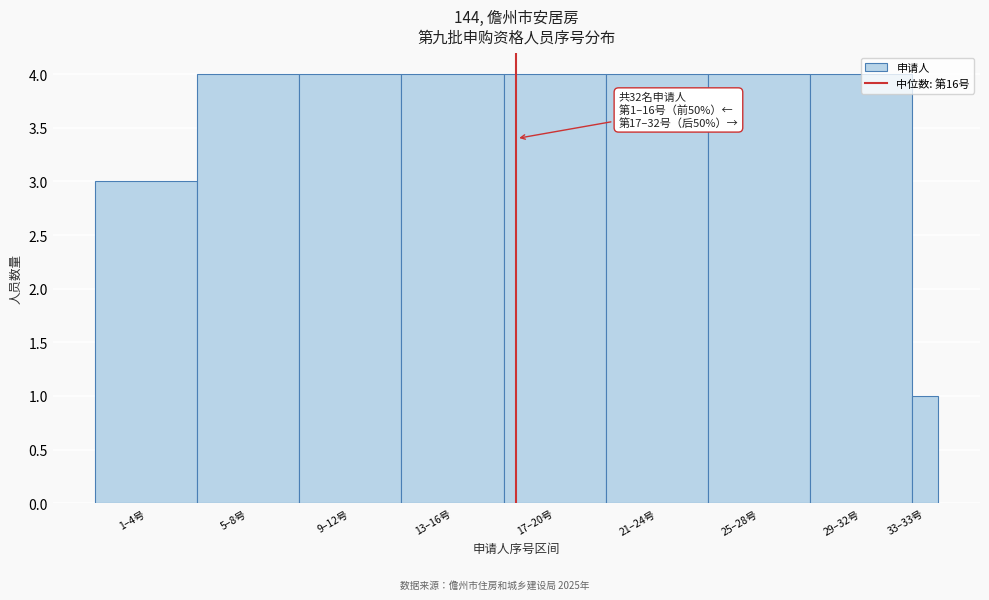

What is the change in value from 9–12号 to 33–33号?

-3